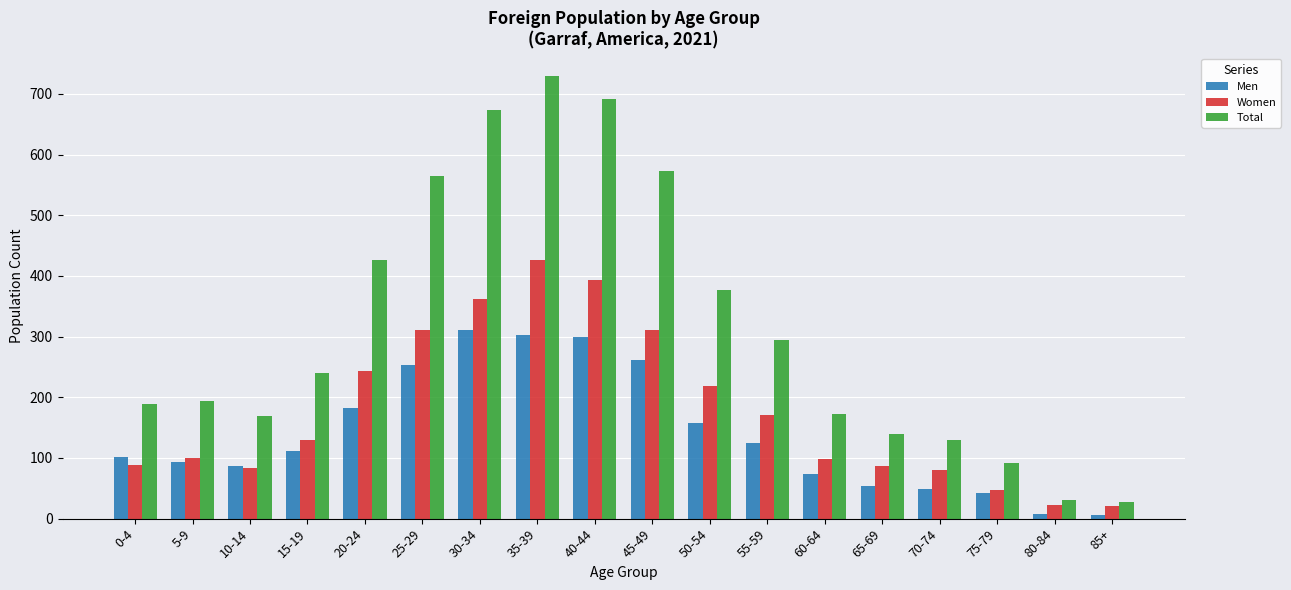

Which series has the widest spread of values?

Total